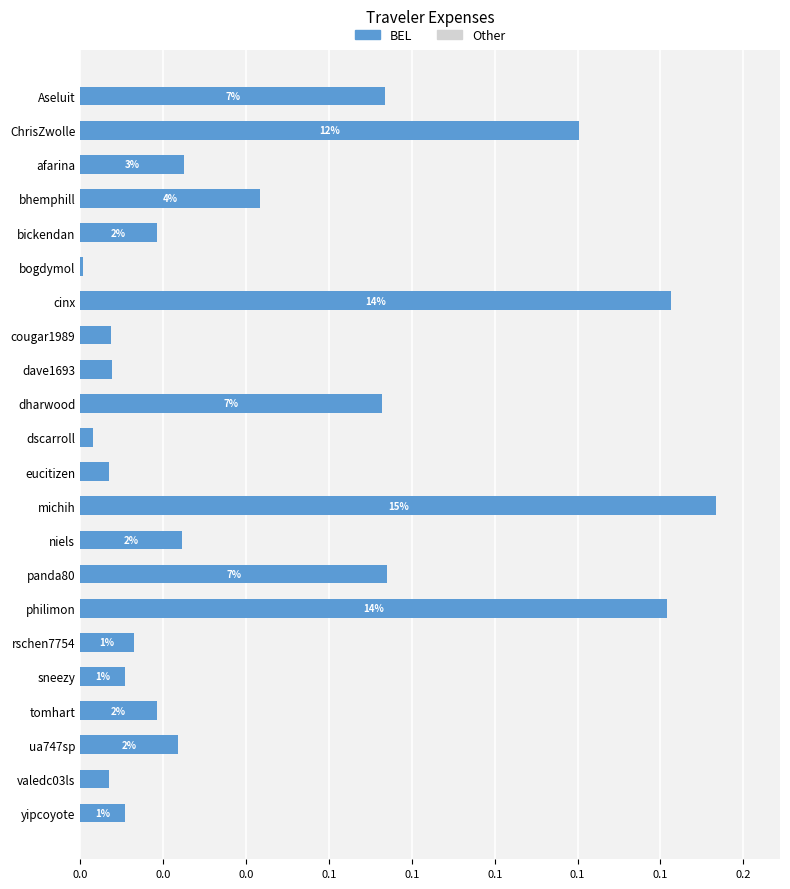

Does the chart contain any negative values?

No